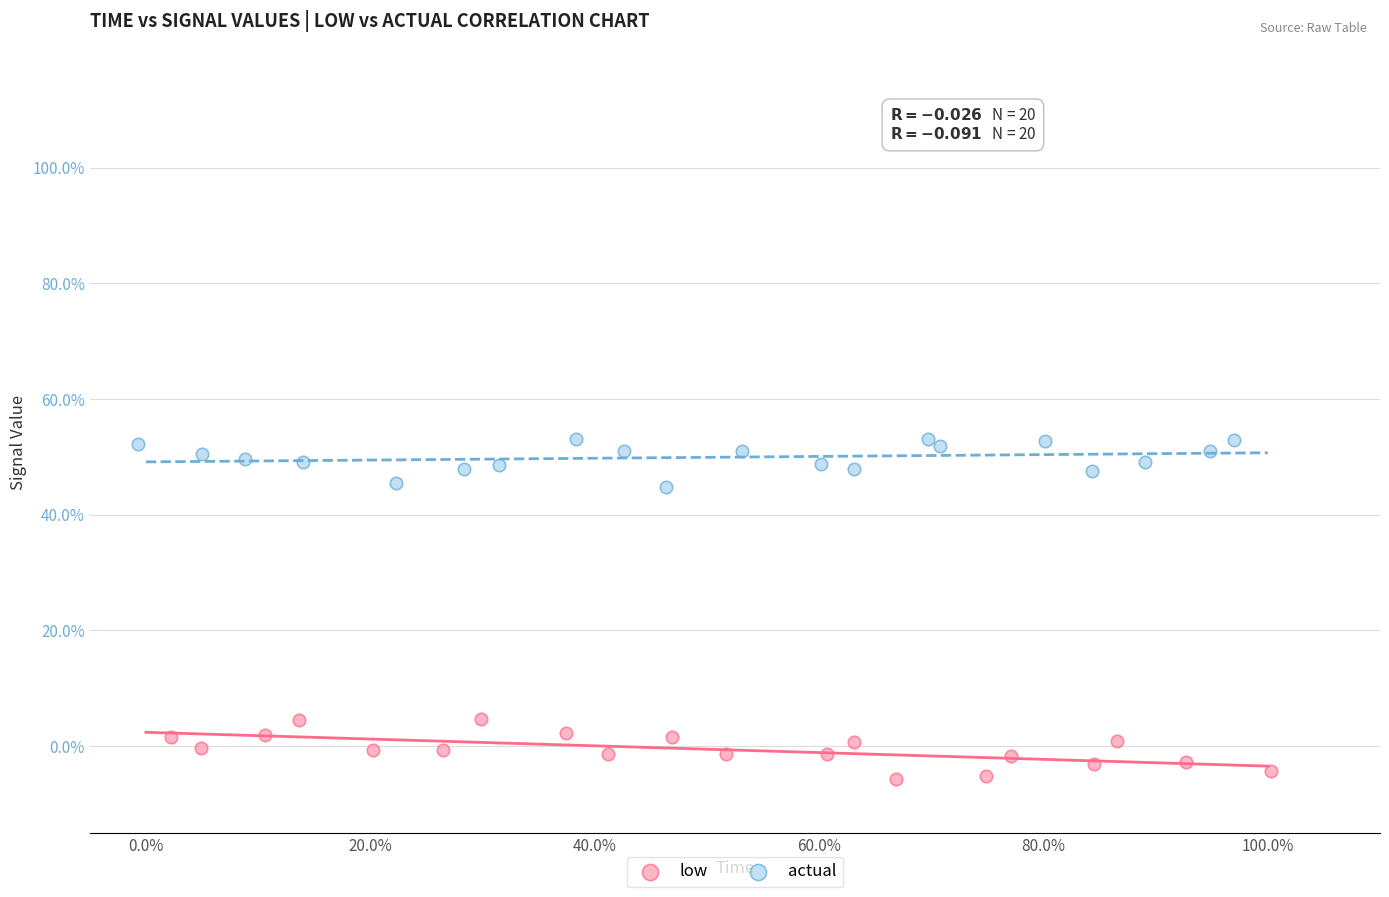

Which series reaches the maximum Y coordinate?

actual